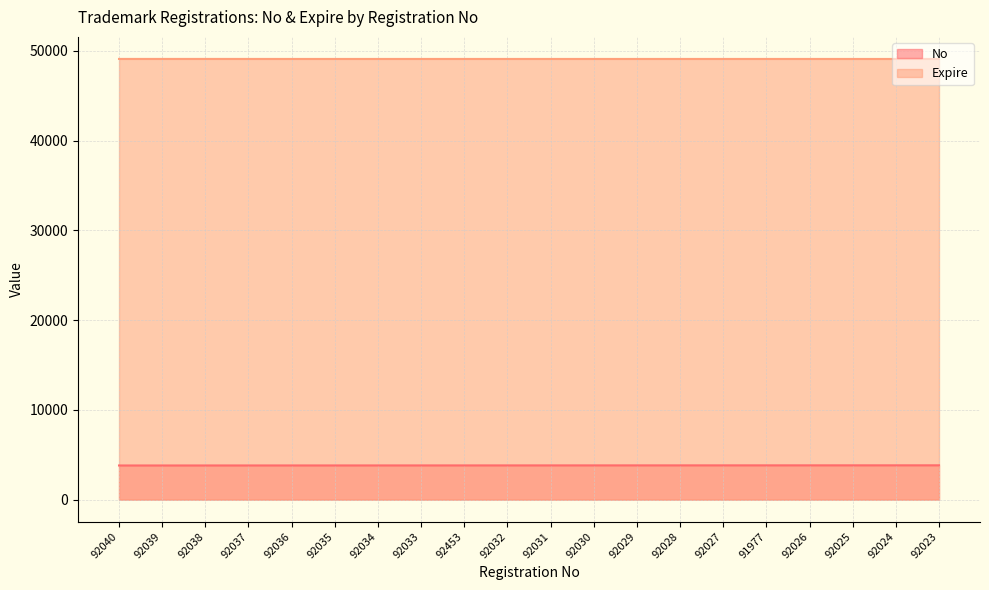

What is the difference between the maximum and minimum values in the Expire series?

4